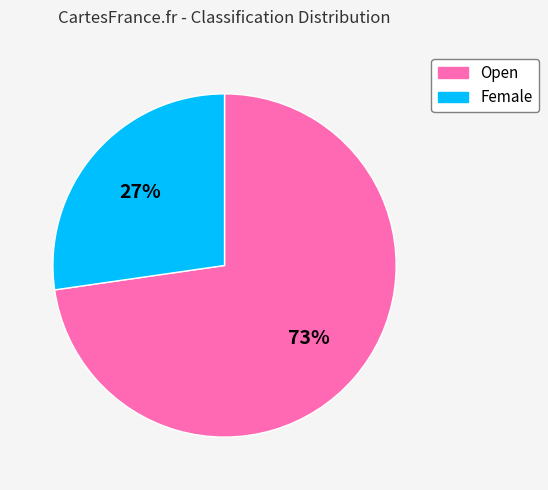

How many segments does this pie chart have?

2